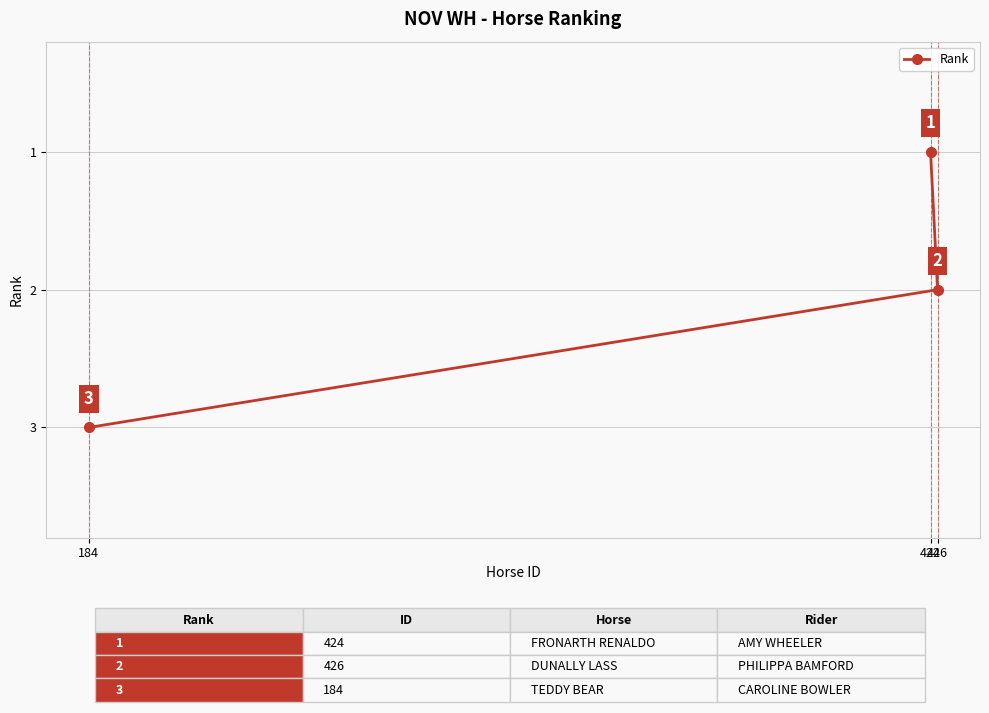

Between 426 and 424, which is larger?

426